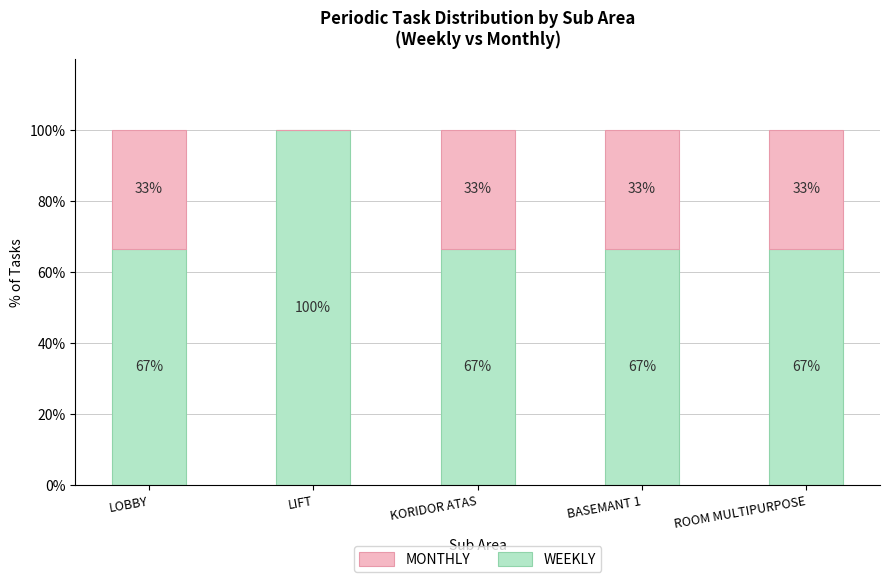

The WEEKLY series shows 66.7 at ROOM MULTIPURPOSE. True or false?

True